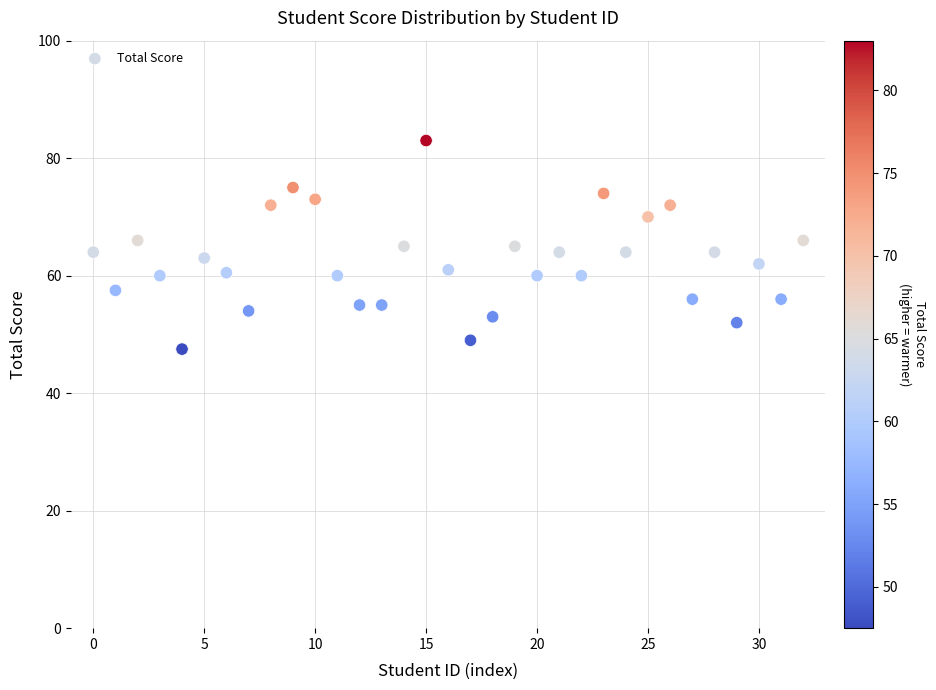

What is the range of Y values (max minus min)?

35.5